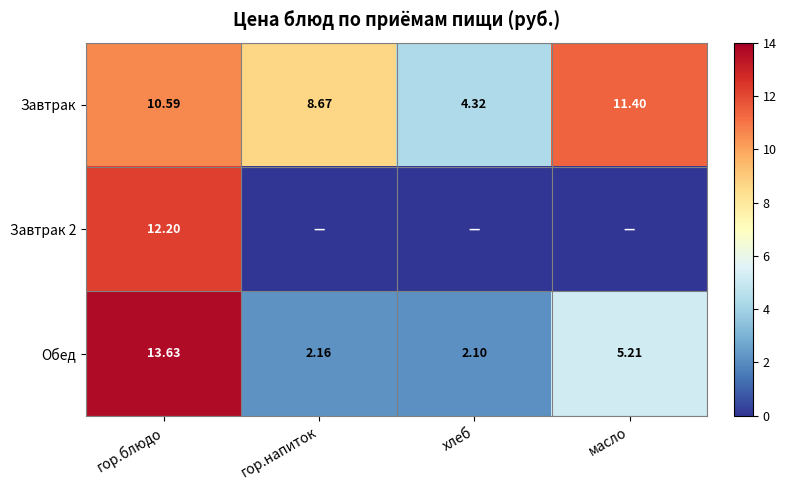

What is the average value of the Завтрак series?

8.7